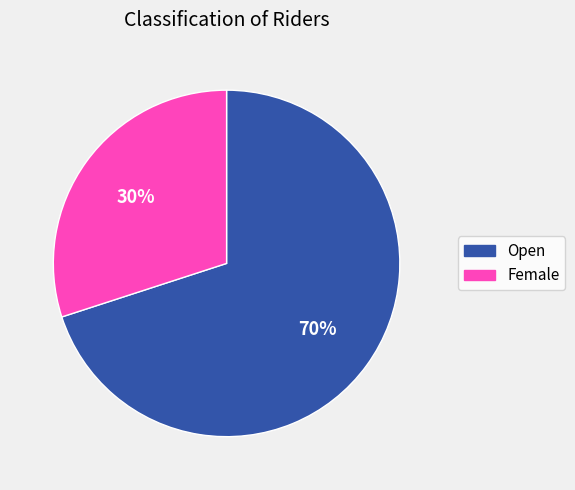

Combined, do Female and Open account for over 50%?

Yes